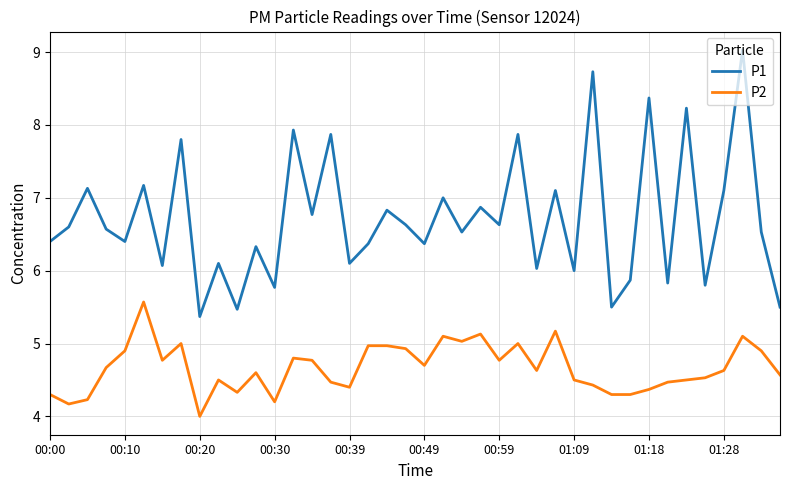

Rank the series by their maximum value, from lowest to highest.

P2, P1